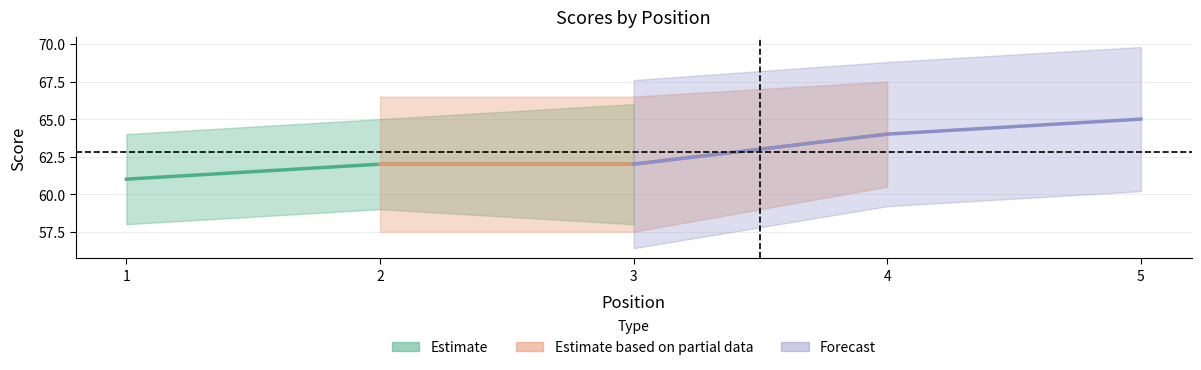

How many event_total_score values are between 62 and 64?

3